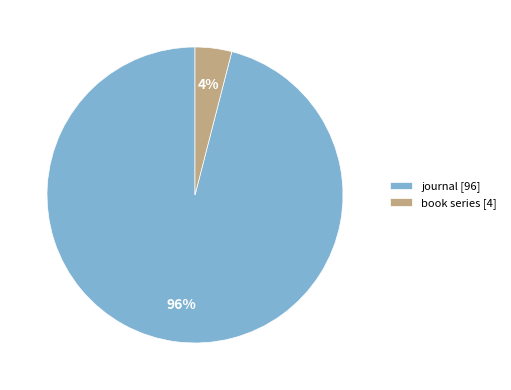

Rank the categories by value from highest to lowest.

journal, book series